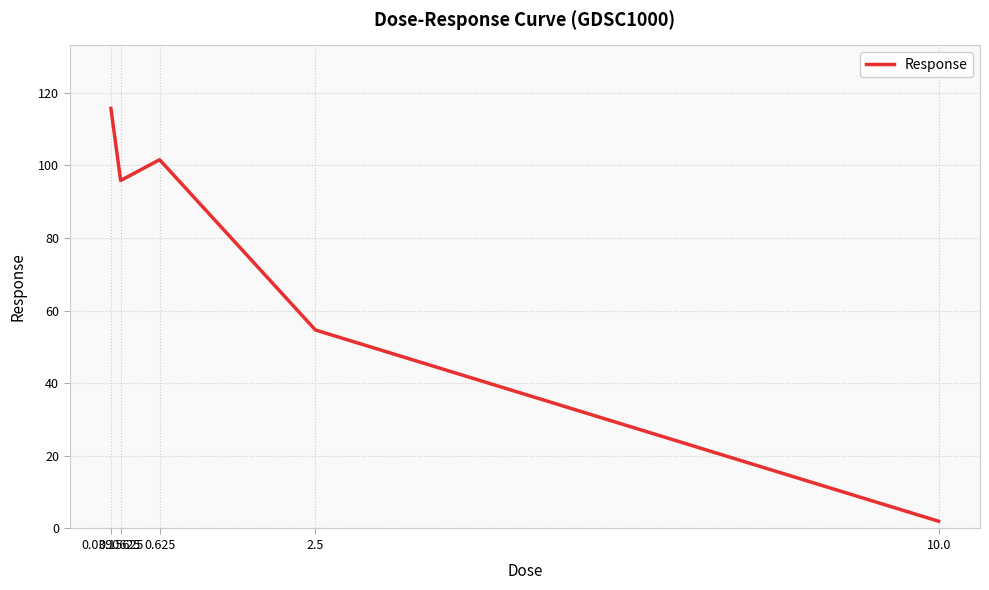

True or false: the data shows 2.0 at 10.0.

True